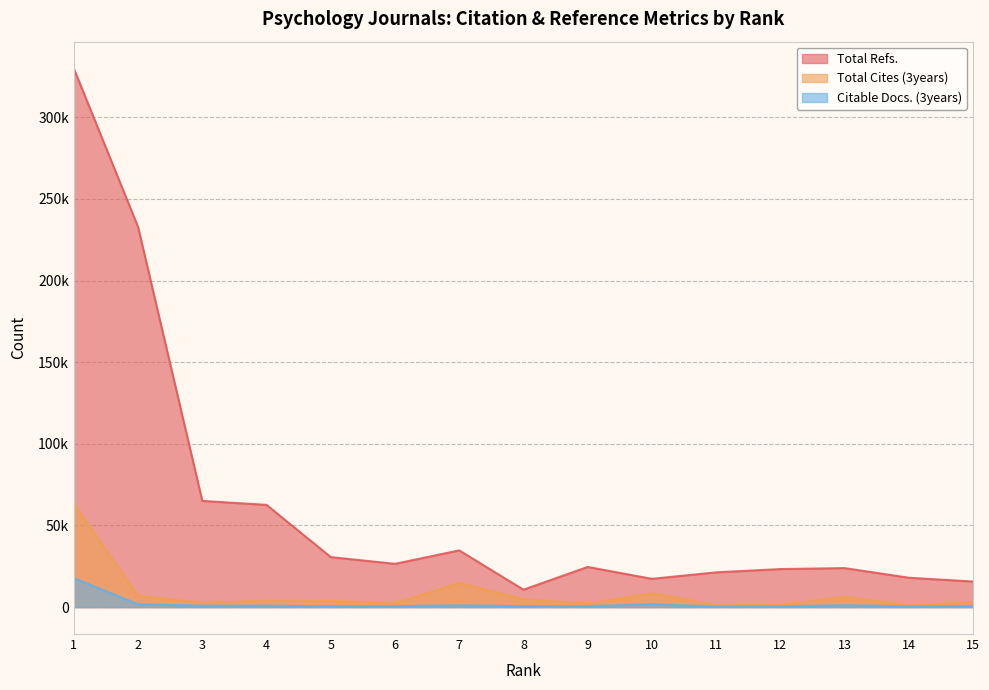

How many interior local valleys does the Citable Docs. (3years) series have?

5